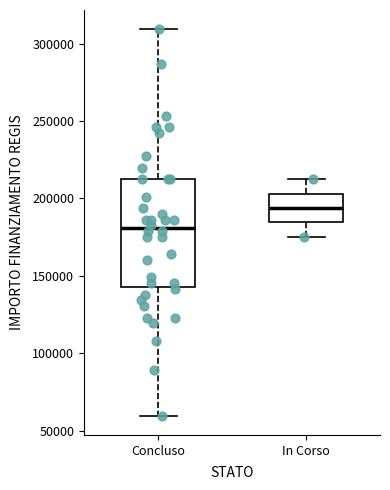

Reading left to right, transcribe this box plot: for each box, give where its median line is, the range the box spans, and where its two whiskers end, as read against the y-axis. The values are not printed on the chart, so give them approximately, as read against the axis.

Concluso: median 180000, box 145000 to 210000, whiskers 60000 to 310000
In Corso: median 195000, box 185000 to 205000, whiskers 175000 to 210000